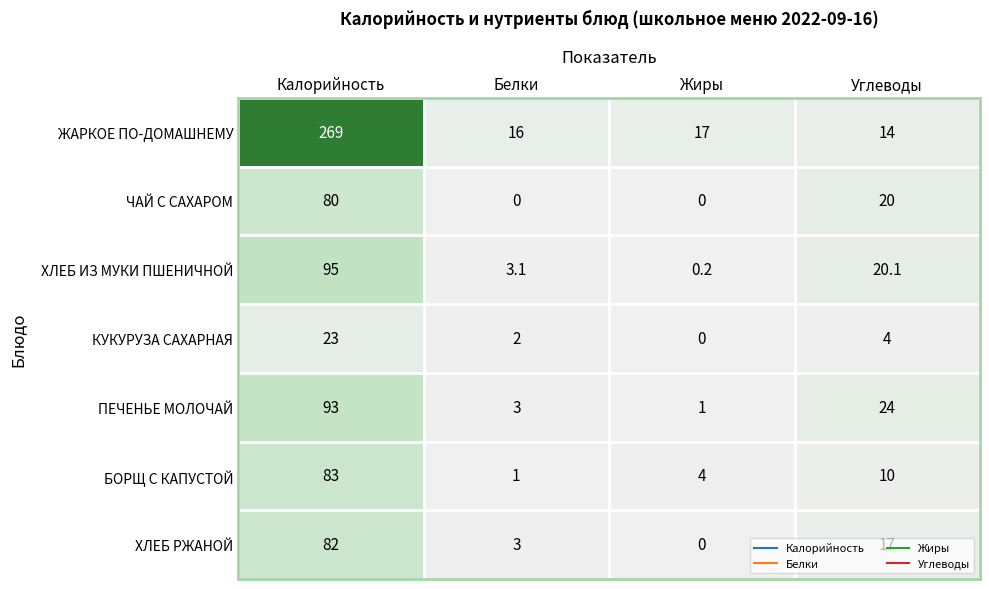

At which category is the sum across all series the highest?

Калорийность